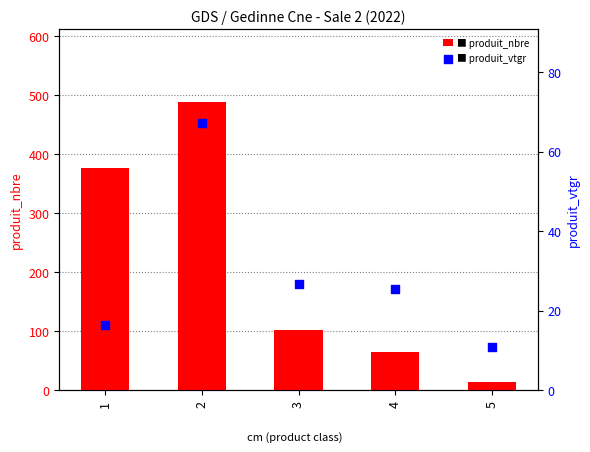

Which series reaches the minimum Y coordinate?

produit_vtgr